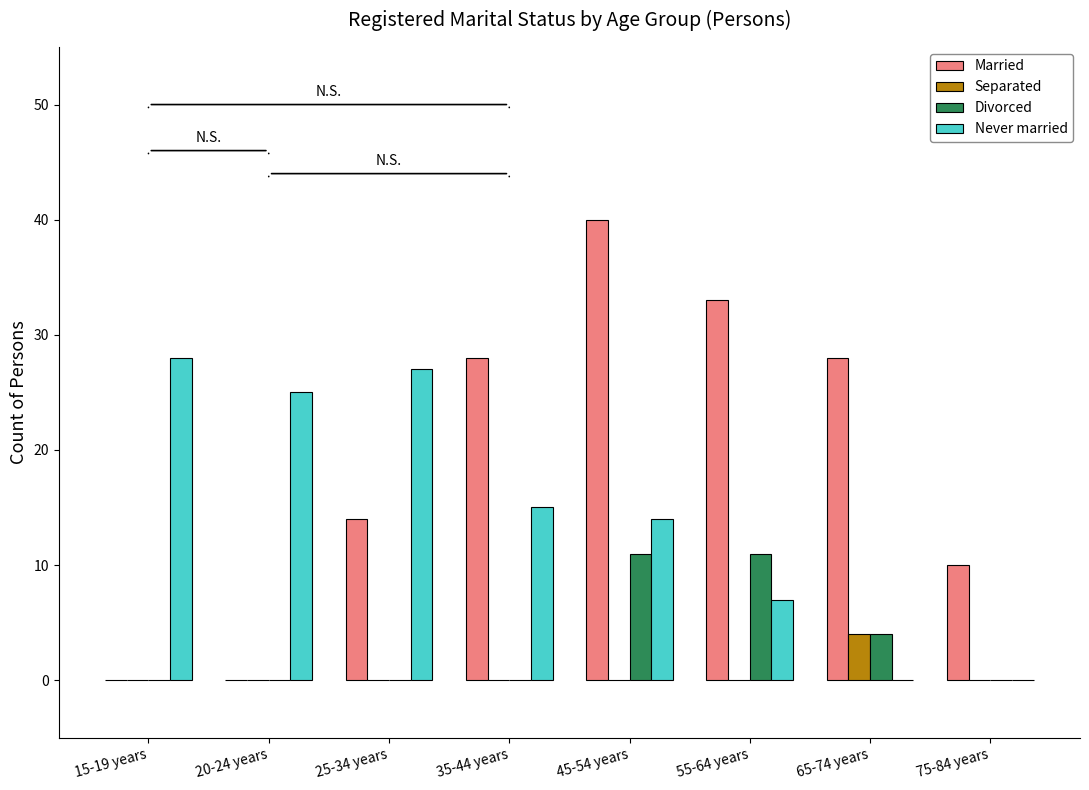

The value of Never married at 45-54 years is 14. True or false?

True